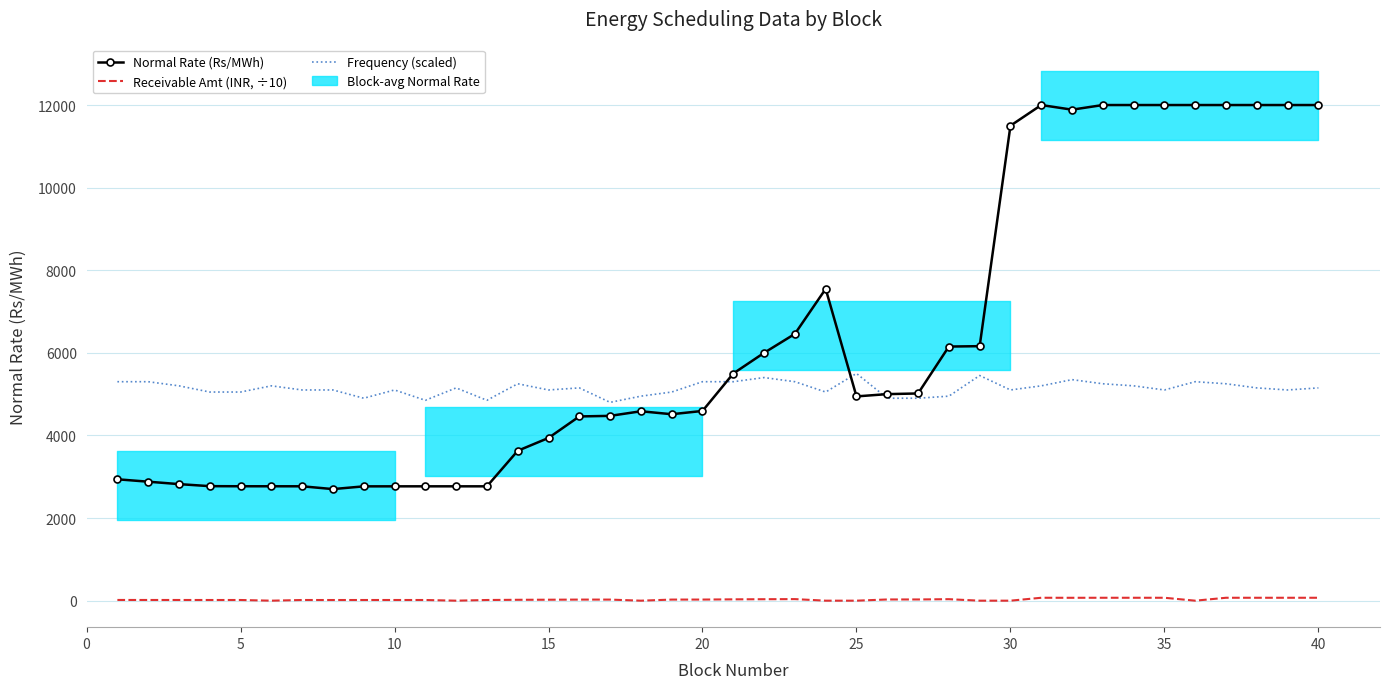

Rank the series by their average value, from lowest to highest.

Receivable Amt (INR, ÷10), Frequency (scaled), Normal Rate (Rs/MWh)